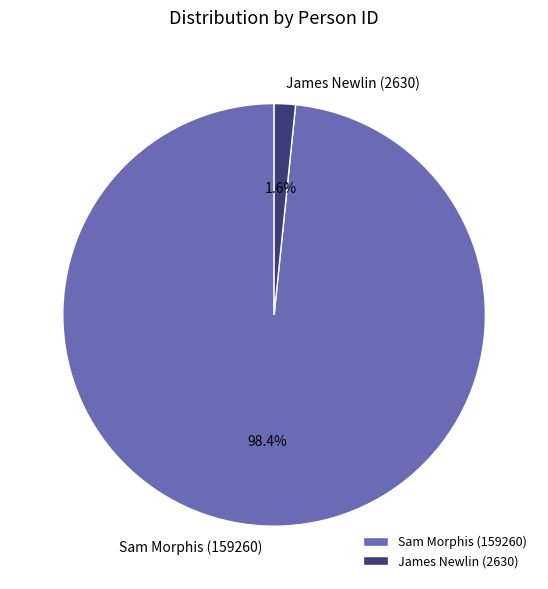

Which has a higher value, James Newlin (2630) or Sam Morphis (159260)?

Sam Morphis (159260)